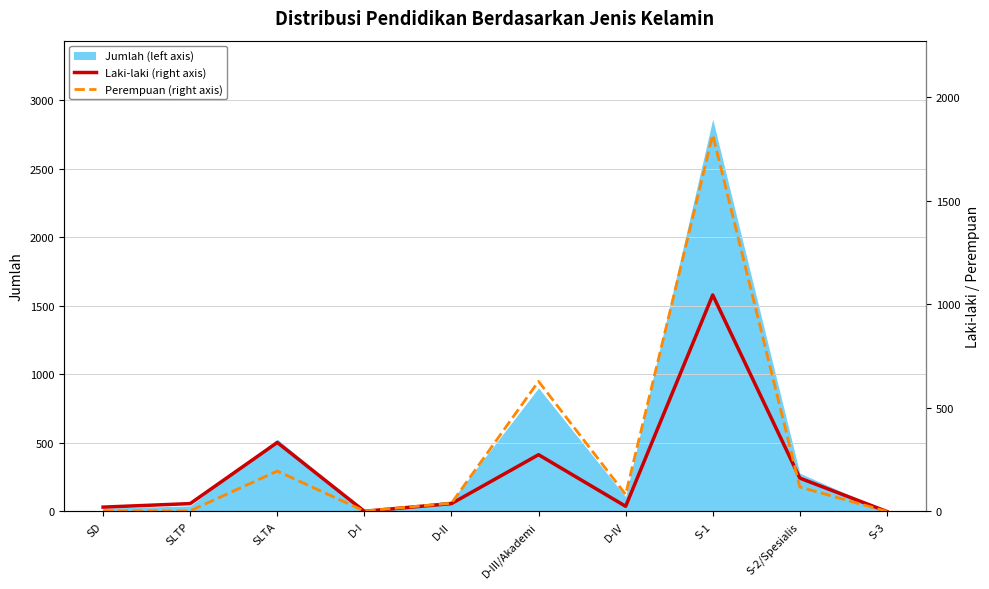

At how many categories does at least one series exceed 133?

4